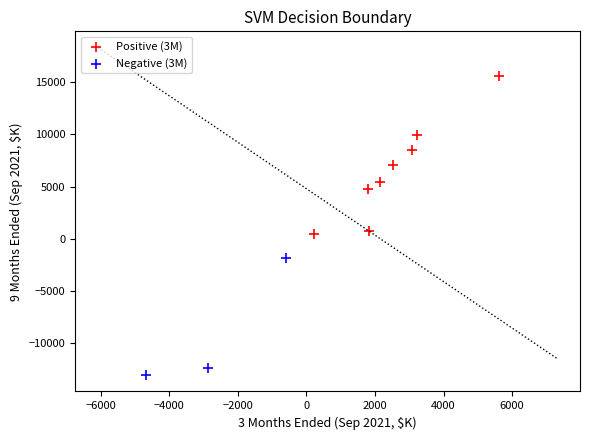

Which series reaches the minimum Y coordinate?

Negative (3M)